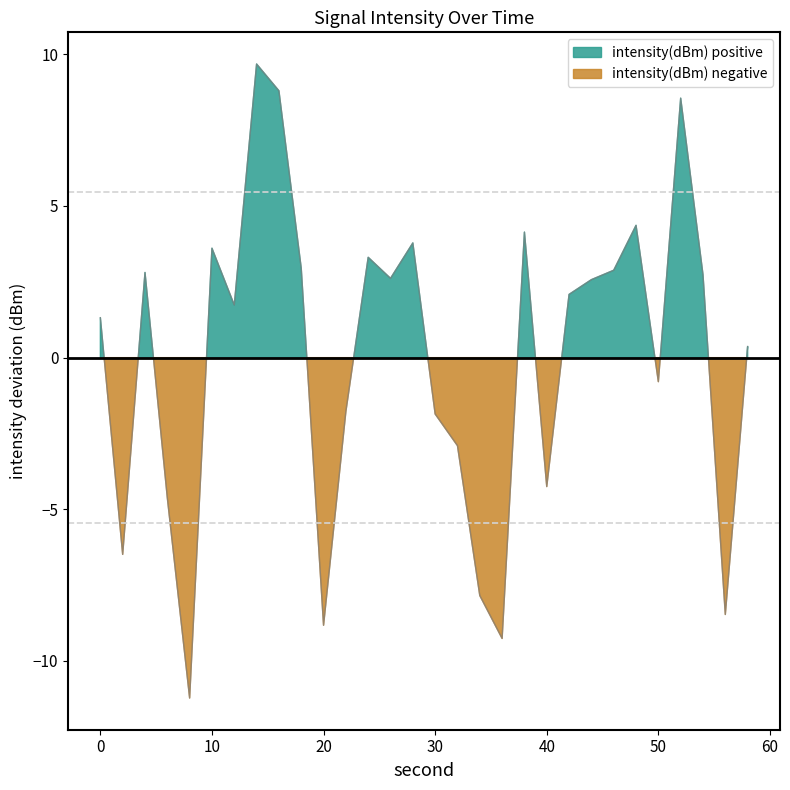

Reading right to left, what are all the values shown in this chart?

58=0.4	56=-8.5	54=2.7	52=8.6	50=-0.8	48=4.4	46=2.9	44=2.6	42=2.1	40=-4.3	38=4.1	36=-9.3	34=-7.8	32=-2.9	30=-1.9	28=3.8	26=2.6	24=3.3	22=-1.8	20=-8.8	18=2.9	16=8.8	14=9.7	12=1.7	10=3.6	8=-11.2	6=-4.6	4=2.8	2=-6.5	0=1.3